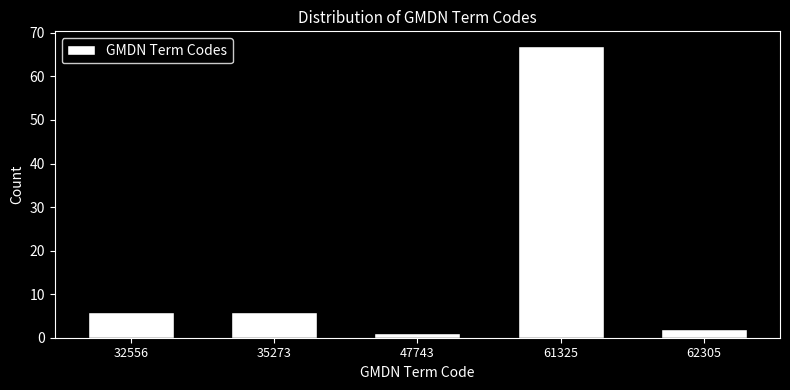

Reading right to left, transcribe all the data shown in this chart.

62305=2	61325=67	47743=1	35273=6	32556=6